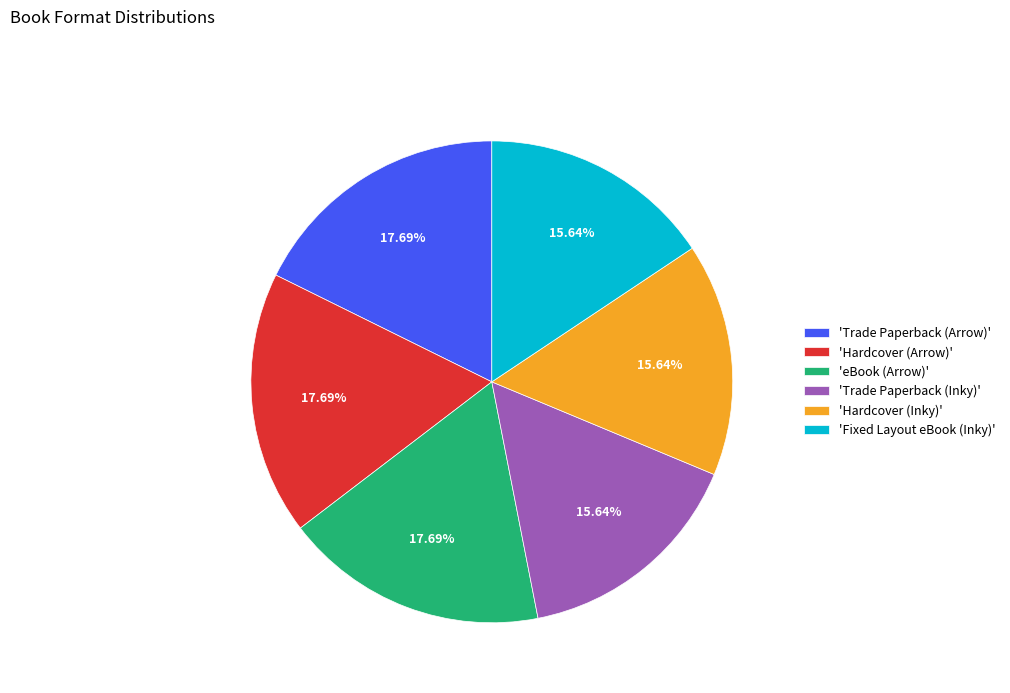

Is there a majority slice in this chart?

No